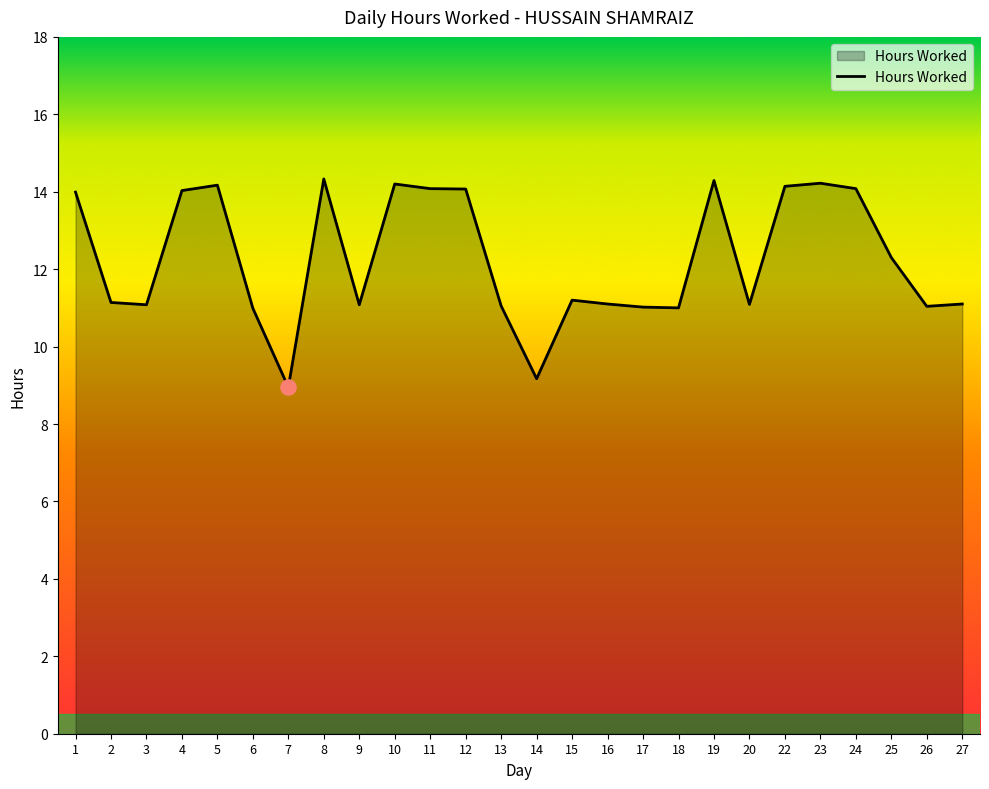

What is the change in value from 6 to 20?

+0.1